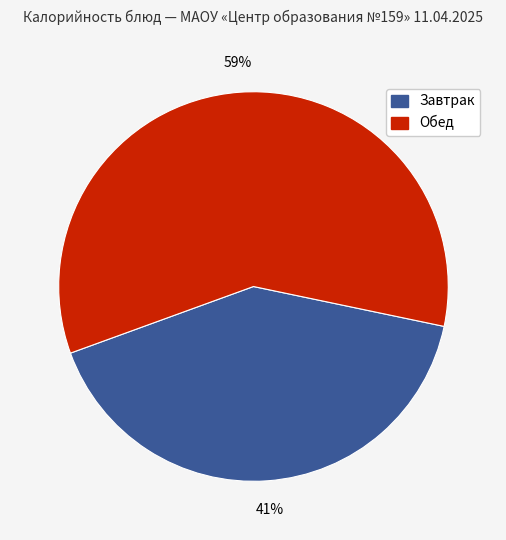

Does any single category account for the majority?

Yes